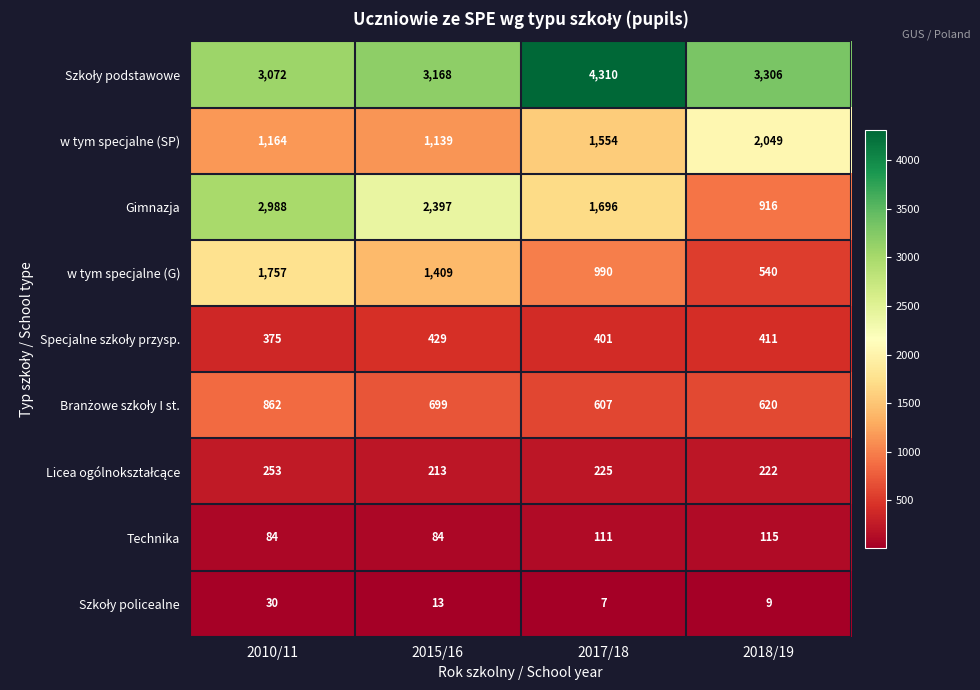

What is the minimum value shown in the chart?

7